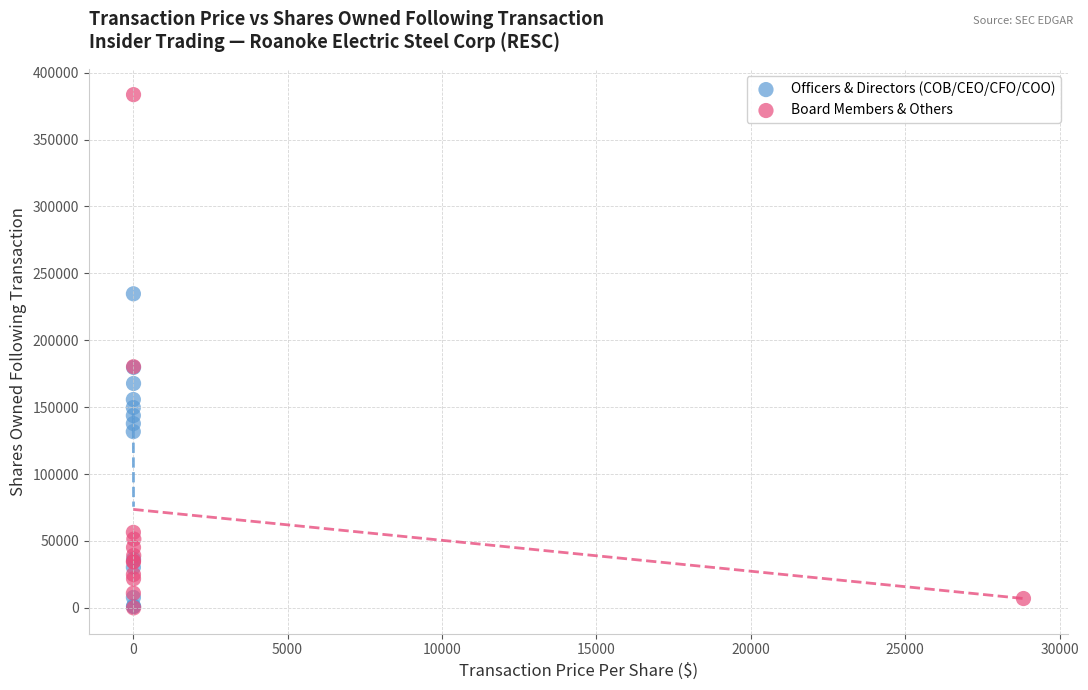

Which series has the widest spread of Y values?

Board Members & Others